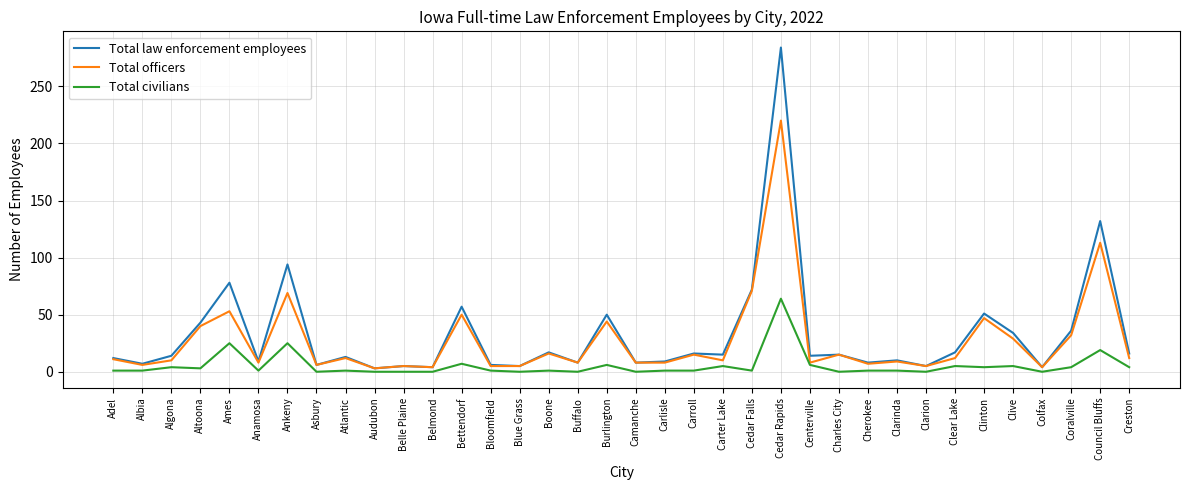

Is the value of Total officers at Atlantic greater than the value of Total law enforcement employees at Anamosa?

Yes